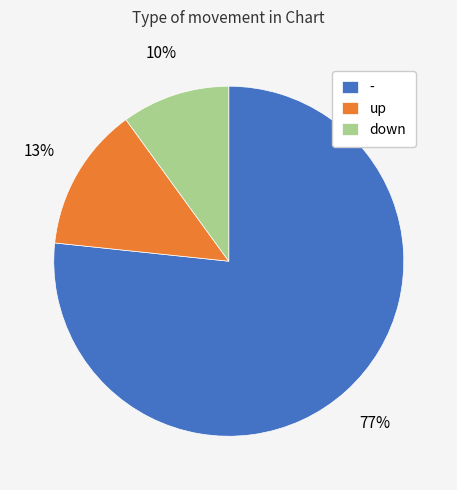

To the nearest percent, what percentage of the pie is -?

77%